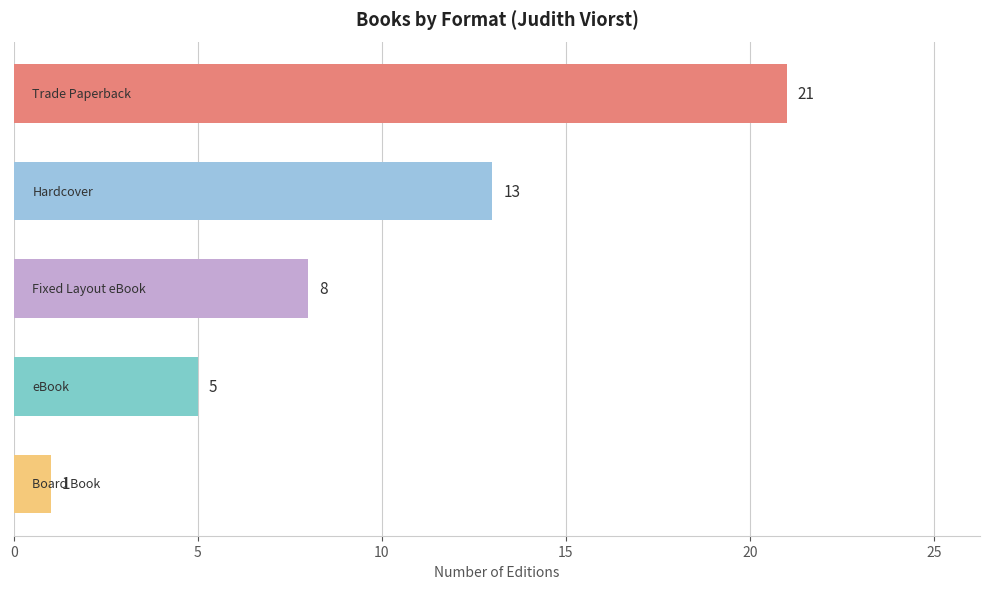

What is the sum of all values?

48